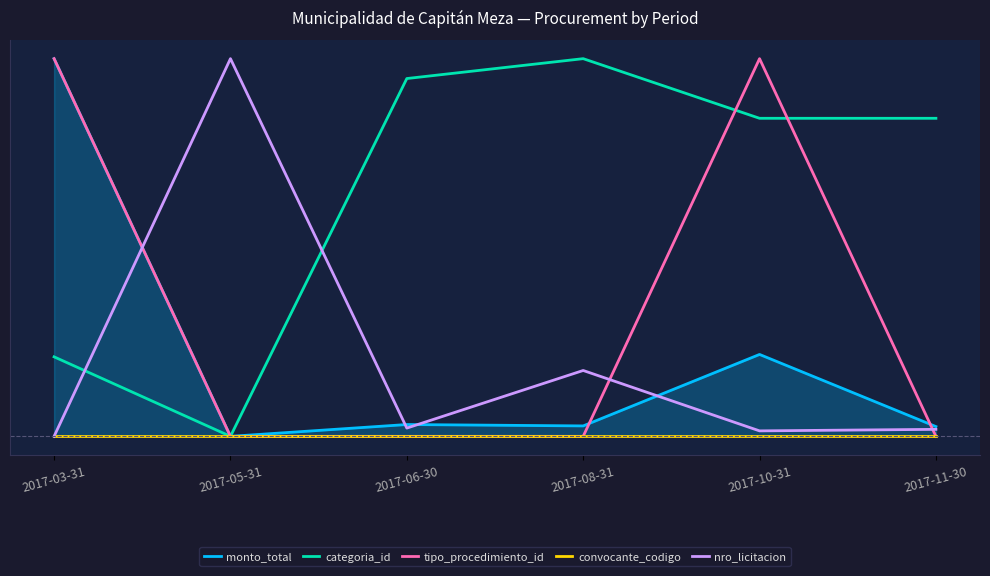

What are all the series names shown in the legend?

monto_total, categoria_id, tipo_procedimiento_id, convocante_codigo, nro_licitacion